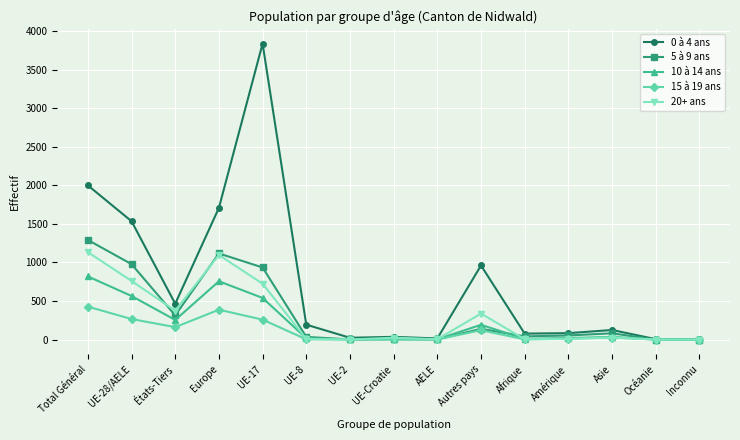

At which category does 20+ ans reach its first local valley?

États-Tiers